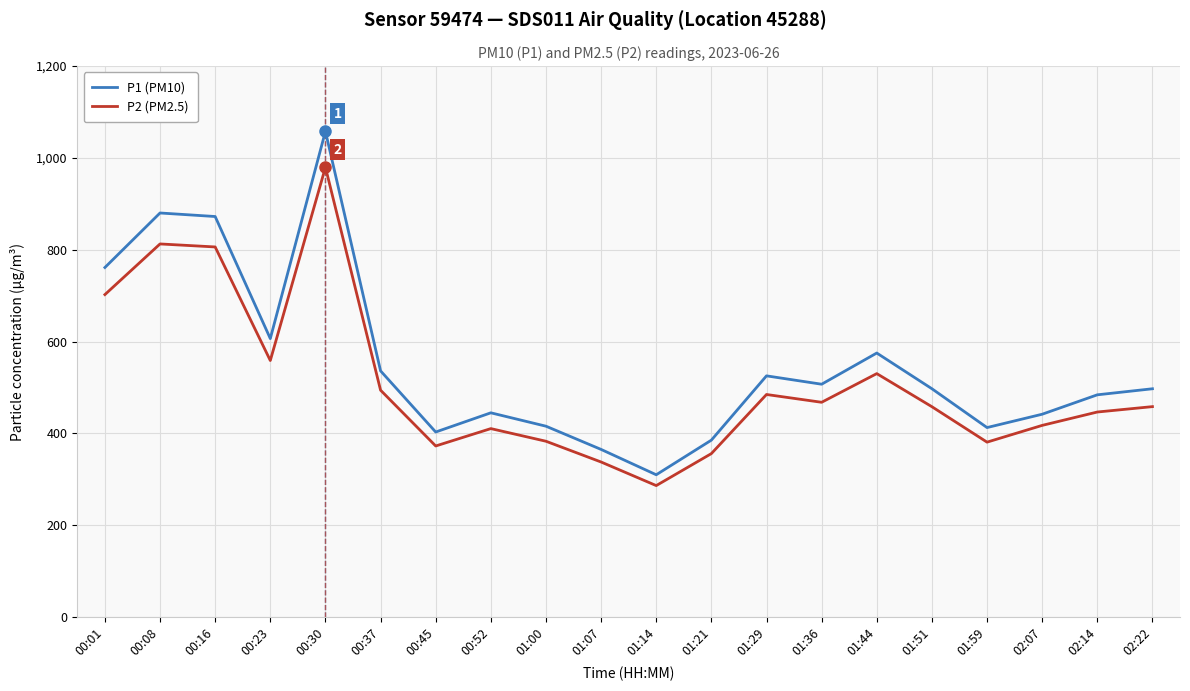

What is the sum of all P1 (PM10) values?

10976.4